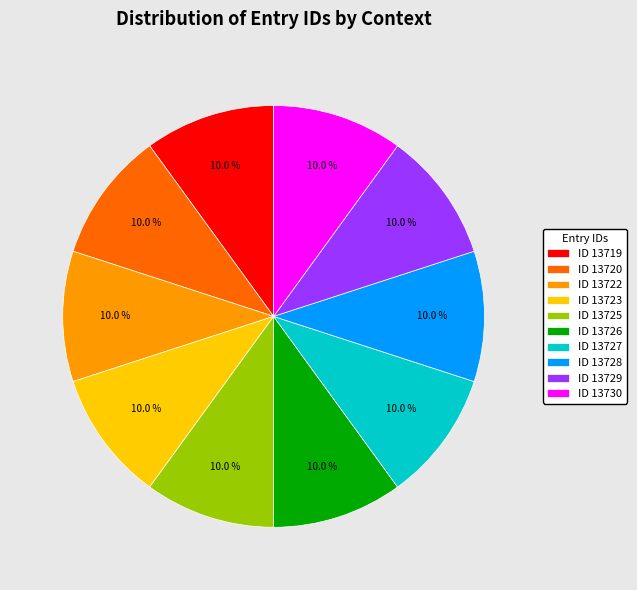

To the nearest percent, what is the average slice percentage?

10%